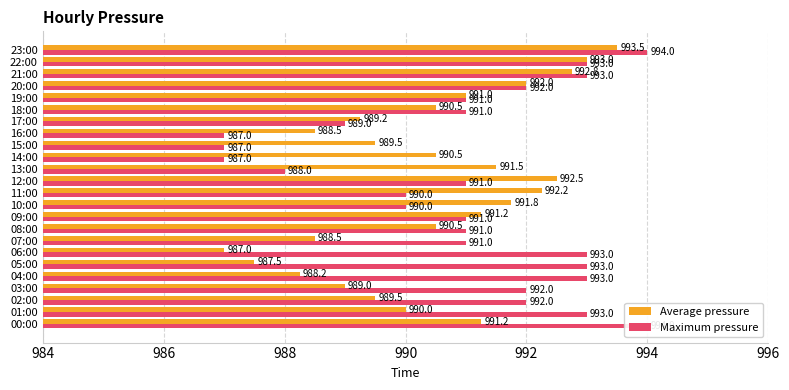

Reading right to left, extract all data points from this chart.

Average pressure: 993.5	993.0	992.8	992.0	991.0	990.5	989.2	988.5	989.5	990.5	991.5	992.5	992.2	991.8	991.2	990.5	988.5	987.0	987.5	988.2	989.0	989.5	990.0	991.2
Maximum pressure: 994.0	993.0	993.0	992.0	991.0	991.0	989.0	987.0	987.0	987.0	988.0	991.0	990.0	990.0	991.0	991.0	991.0	993.0	993.0	993.0	992.0	992.0	993.0	994.0